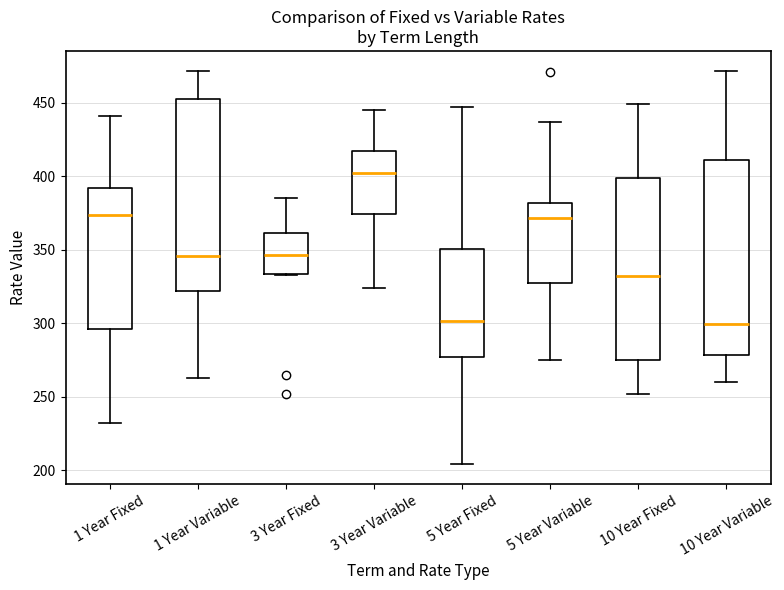

Reading left to right, transcribe this box plot: for each box, give where its median line is, the range the box spans, and where its two whiskers end, as read against the y-axis. The values are not printed on the chart, so give them approximately, as read against the axis.

1 Year Fixed: median 375, box 295 to 390, whiskers 230 to 440
1 Year Variable: median 345, box 320 to 455, whiskers 265 to 470
3 Year Fixed: median 345, box 335 to 360, whiskers 335 to 385
3 Year Variable: median 405, box 375 to 420, whiskers 325 to 445
5 Year Fixed: median 300, box 275 to 350, whiskers 205 to 445
5 Year Variable: median 370, box 330 to 380, whiskers 275 to 435
10 Year Fixed: median 330, box 275 to 400, whiskers 250 to 450
10 Year Variable: median 300, box 280 to 410, whiskers 260 to 470